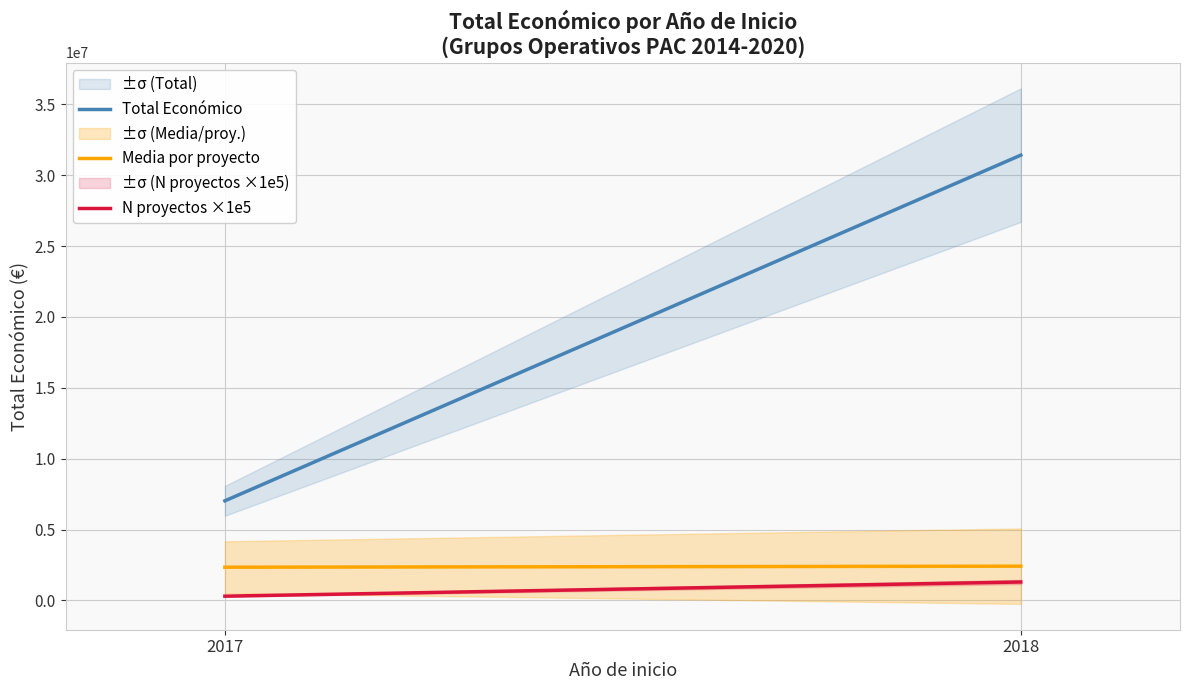

Does the chart have visible grid lines?

Yes